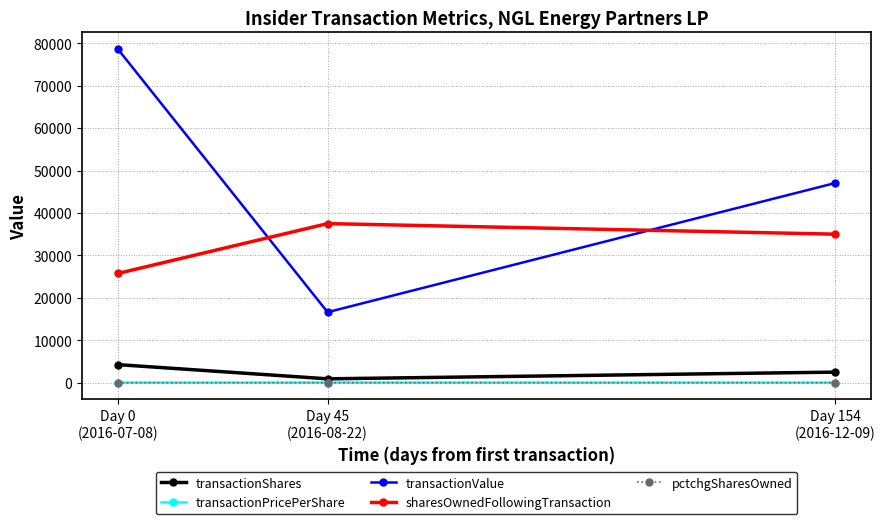

What is the minimum value for sharesOwnedFollowingTransaction?

25744.0